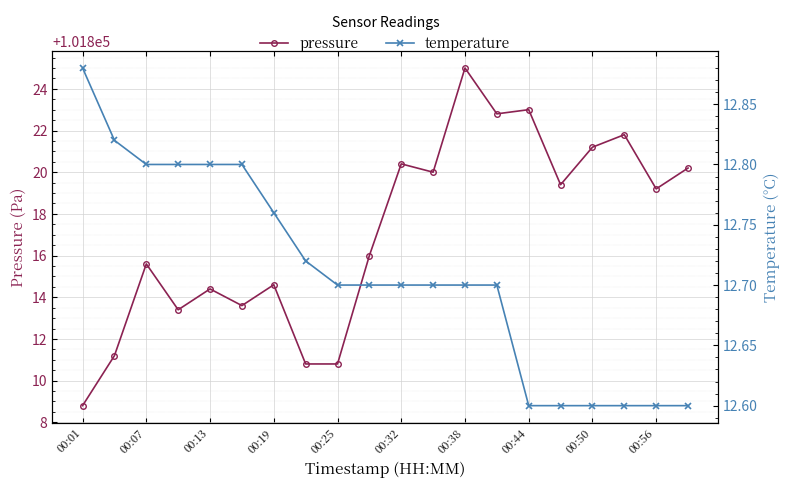

What is the lowest value of the pressure series?

101808.8